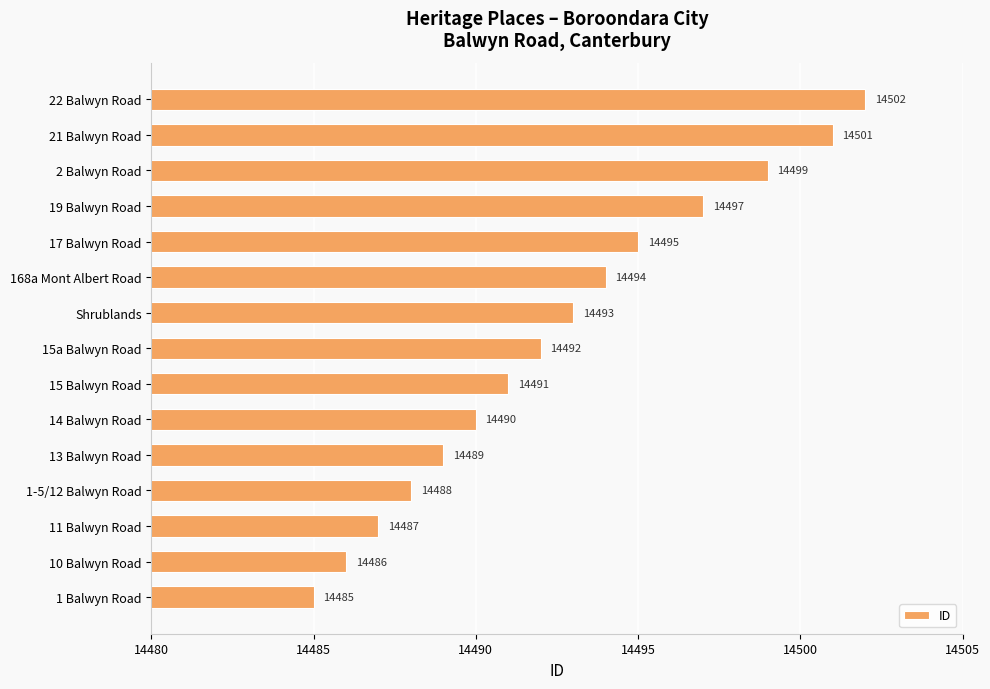

What is the sum of all values?

217389